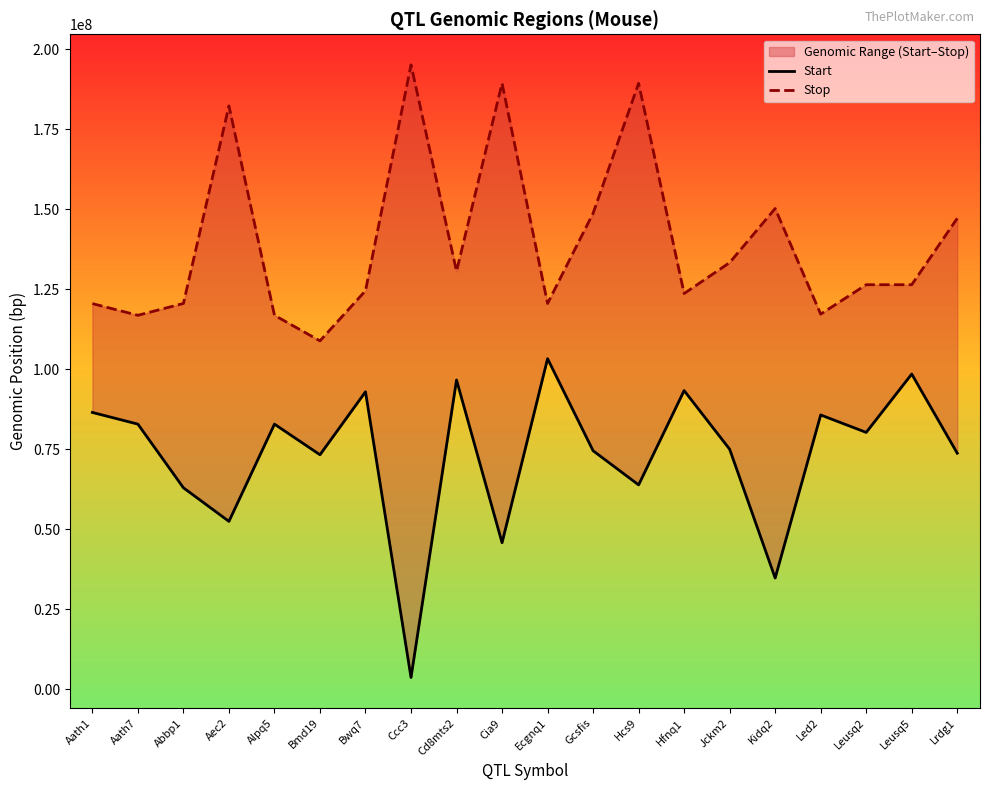

Does the chart display data point markers on the line(s)?

No